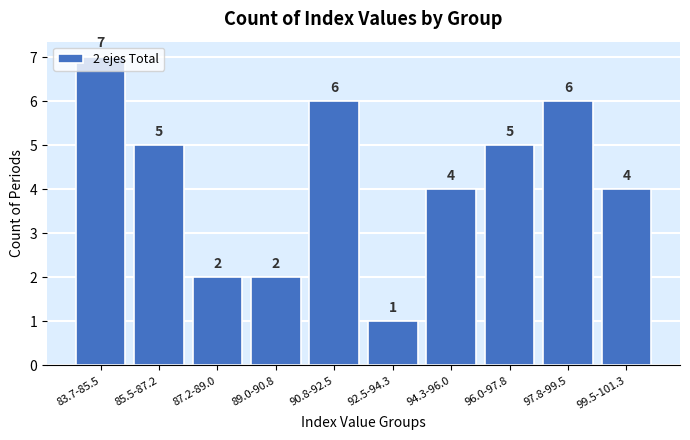

What is the greatest value displayed?

7